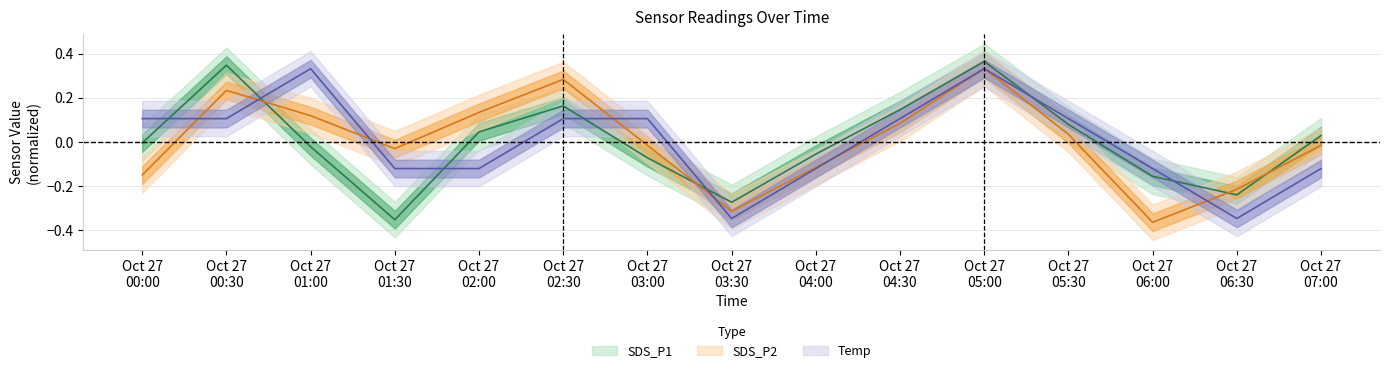

What position from the left is Oct 27 07:00?

15